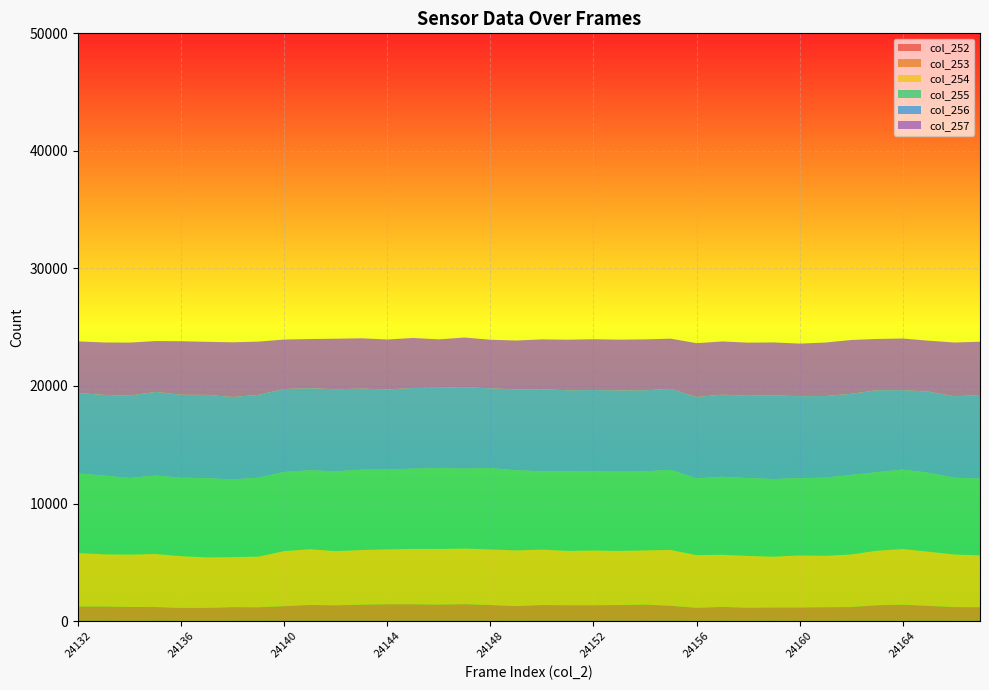

Reading right to left, transcribe all the data shown in this chart.

col_252: 24167=30	24166=35	24165=44	24164=34	24163=44	24162=40	24161=31	24160=26	24159=35	24158=29	24157=35	24156=29	24155=51	24154=59	24153=52	24152=55	24151=49	24150=51	24149=40	24148=50	24147=53	24146=49	24145=52	24144=59	24143=54	24142=50	24141=45	24140=55	24139=38	24138=36	24137=27	24136=36	24135=38	24134=23	24133=45	24132=45
col_253: 24167=1150	24166=1153	24165=1249	24164=1362	24163=1302	24162=1153	24161=1150	24160=1132	24159=1123	24158=1107	24157=1171	24156=1101	24155=1249	24154=1345	24153=1313	24152=1292	24151=1298	24150=1313	24149=1232	24148=1313	24147=1387	24146=1355	24145=1381	24144=1373	24143=1345	24142=1290	24141=1328	24140=1211	24139=1136	24138=1150	24137=1094	24136=1082	24135=1158	24134=1176	24133=1195	24132=1193
col_254: 24167=4416	24166=4480	24165=4613	24164=4736	24163=4643	24162=4480	24161=4376	24160=4429	24159=4326	24158=4406	24157=4438	24156=4480	24155=4756	24154=4613	24153=4606	24152=4662	24151=4625	24150=4719	24149=4743	24148=4731	24147=4732	24146=4730	24145=4703	24144=4672	24143=4648	24142=4613	24141=4741	24140=4690	24139=4312	24138=4255	24137=4303	24136=4404	24135=4514	24134=4460	24133=4443	24132=4552
col_255: 24167=6525	24166=6528	24165=6716	24164=6758	24163=6678	24162=6765	24161=6645	24160=6573	24159=6602	24158=6630	24157=6635	24156=6528	24155=6815	24154=6716	24153=6742	24152=6727	24151=6765	24150=6662	24149=6815	24148=6922	24147=6798	24146=6876	24145=6828	24144=6796	24143=6831	24142=6791	24141=6712	24140=6729	24139=6714	24138=6607	24137=6733	24136=6676	24135=6671	24134=6519	24133=6692	24132=6766
col_256: 24167=7116	24166=6928	24165=6902	24164=6759	24163=6969	24162=6899	24161=6943	24160=6972	24159=7123	24158=6997	24157=6984	24156=6928	24155=6877	24154=6902	24153=6910	24152=6921	24151=6899	24150=6975	24149=6877	24148=6785	24147=6936	24146=6843	24145=6867	24144=6801	24143=6899	24142=6977	24141=6982	24140=7059	24139=7043	24138=7015	24137=7084	24136=7061	24135=7115	24134=7005	24133=6866	24132=6850
col_257: 24167=4526	24166=4574	24165=4329	24164=4388	24163=4362	24162=4574	24161=4550	24160=4472	24159=4494	24158=4518	24157=4524	24156=4574	24155=4276	24154=4329	24153=4317	24152=4318	24151=4299	24150=4242	24149=4159	24148=4131	24147=4215	24146=4112	24145=4253	24144=4253	24143=4279	24142=4299	24141=4183	24140=4206	24139=4531	24138=4653	24137=4516	24136=4547	24135=4323	24134=4507	24133=4461	24132=4386